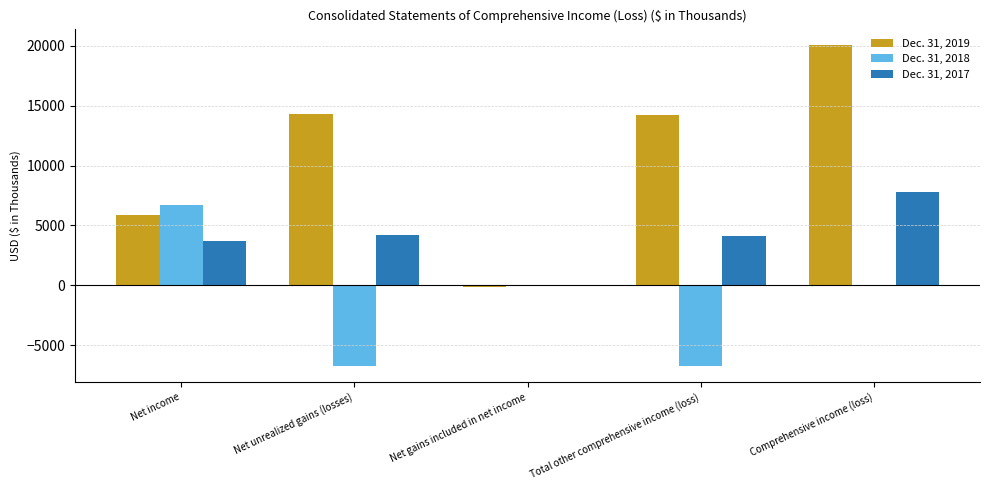

What is the average value of the Dec. 31, 2018 series?

-1381